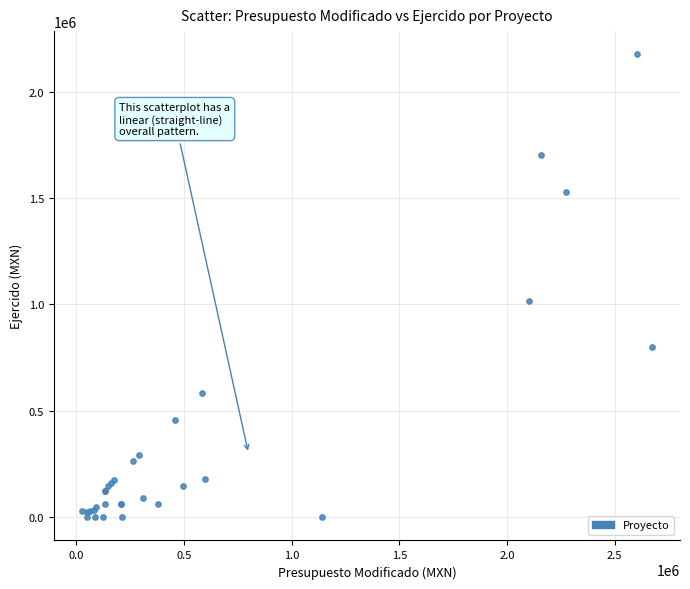

What Y value in the scatter plot is closest to 1087752?

1014264.3